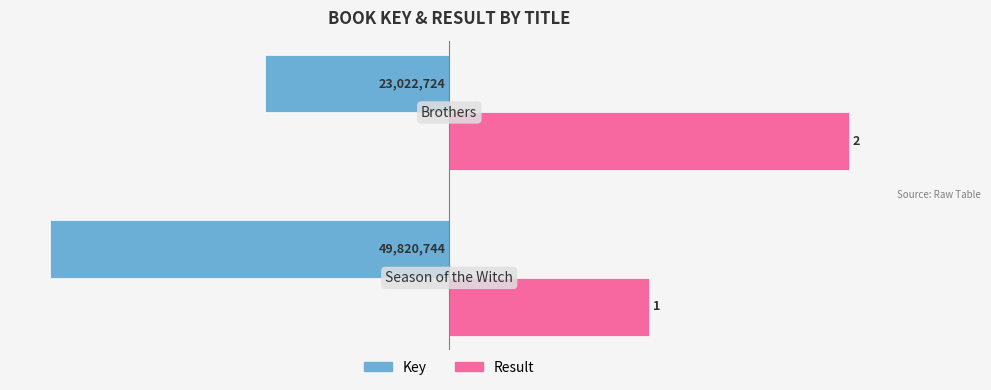

What are all the series names shown in the legend?

Key, Result